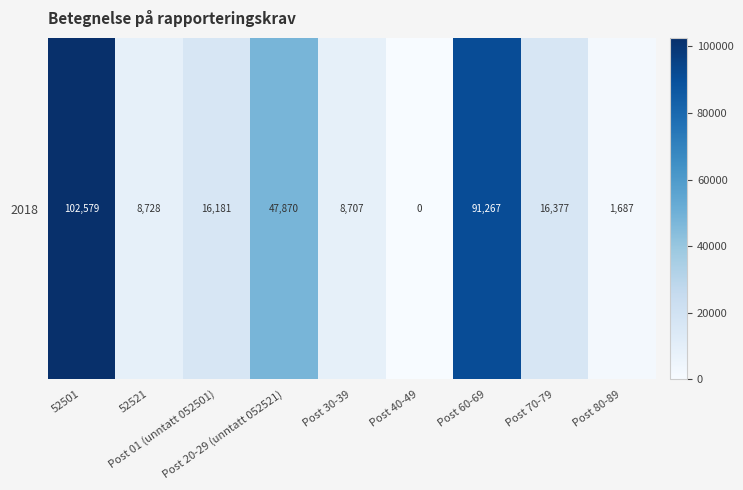

What is the average value?

32600